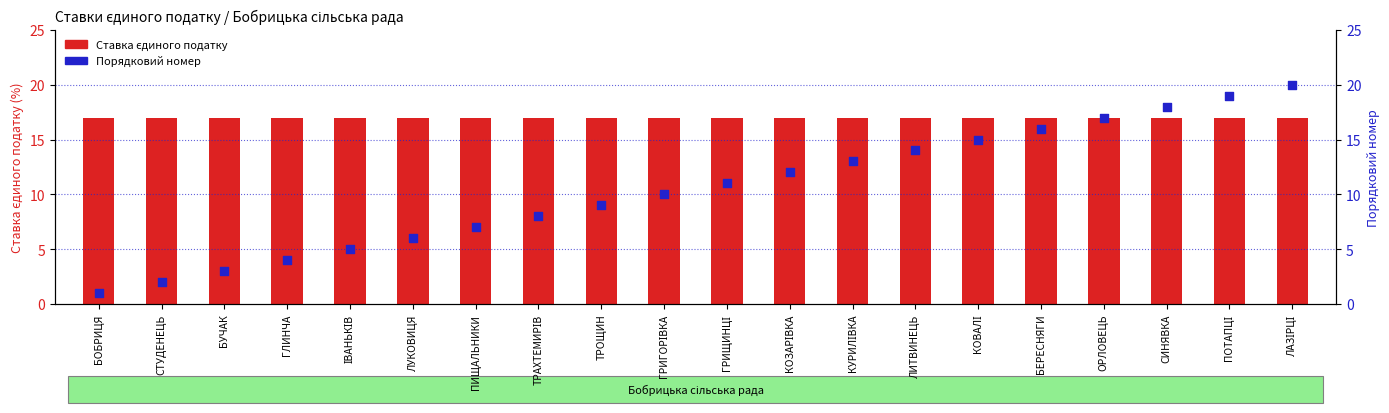

Which series contains the highest Y value?

Порядковий номер